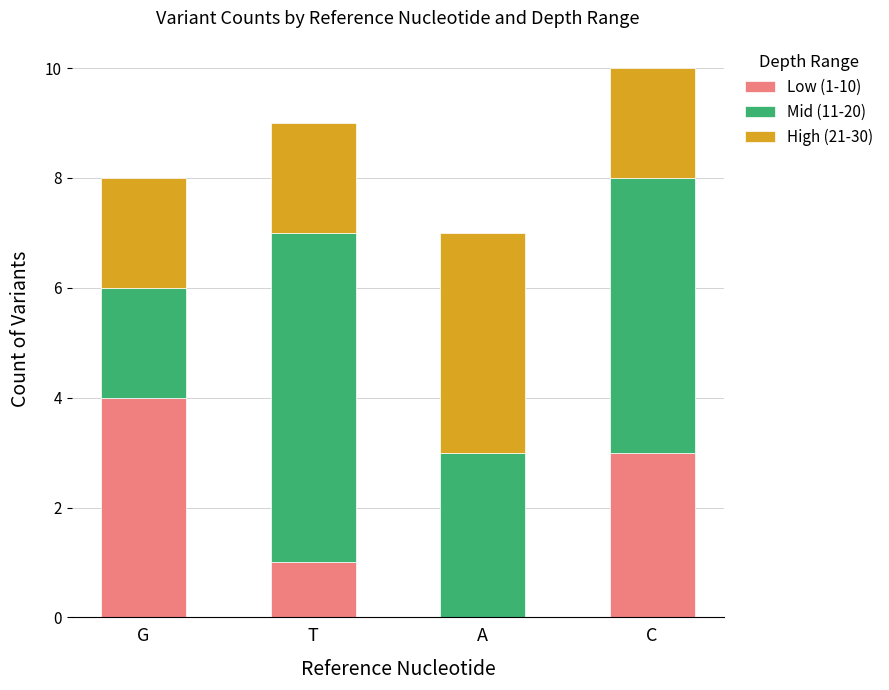

Count the number of categories in the chart.

4